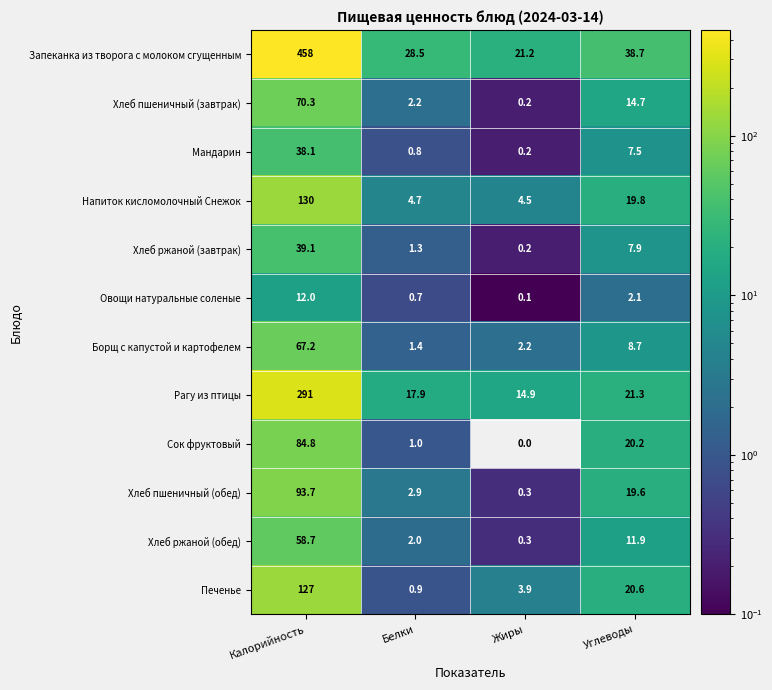

How many data points in Напиток кисломолочный Снежок are above 19?

2